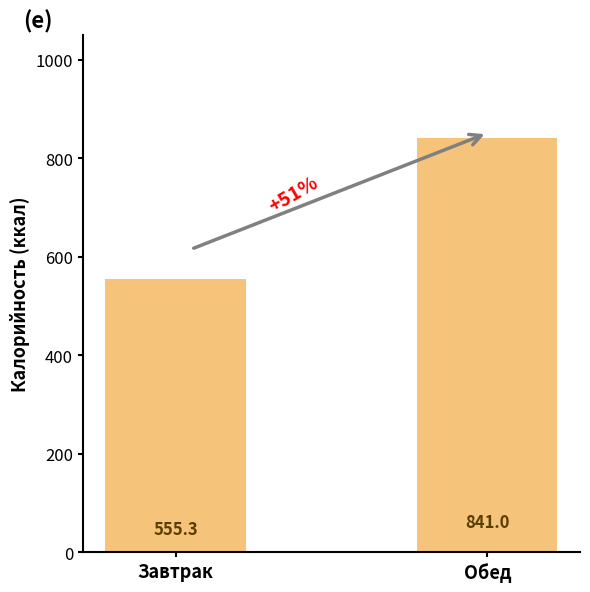

What is the sum of the values at Обед and Завтрак?

1396.3